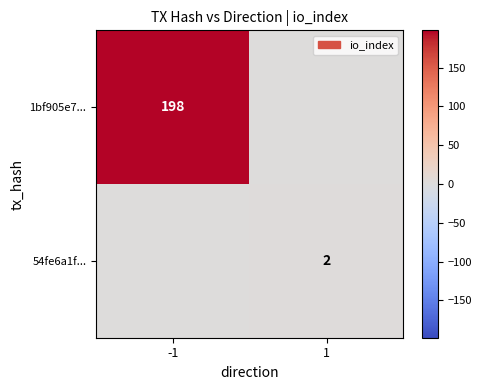

Between 1 and -1, which is larger?

-1